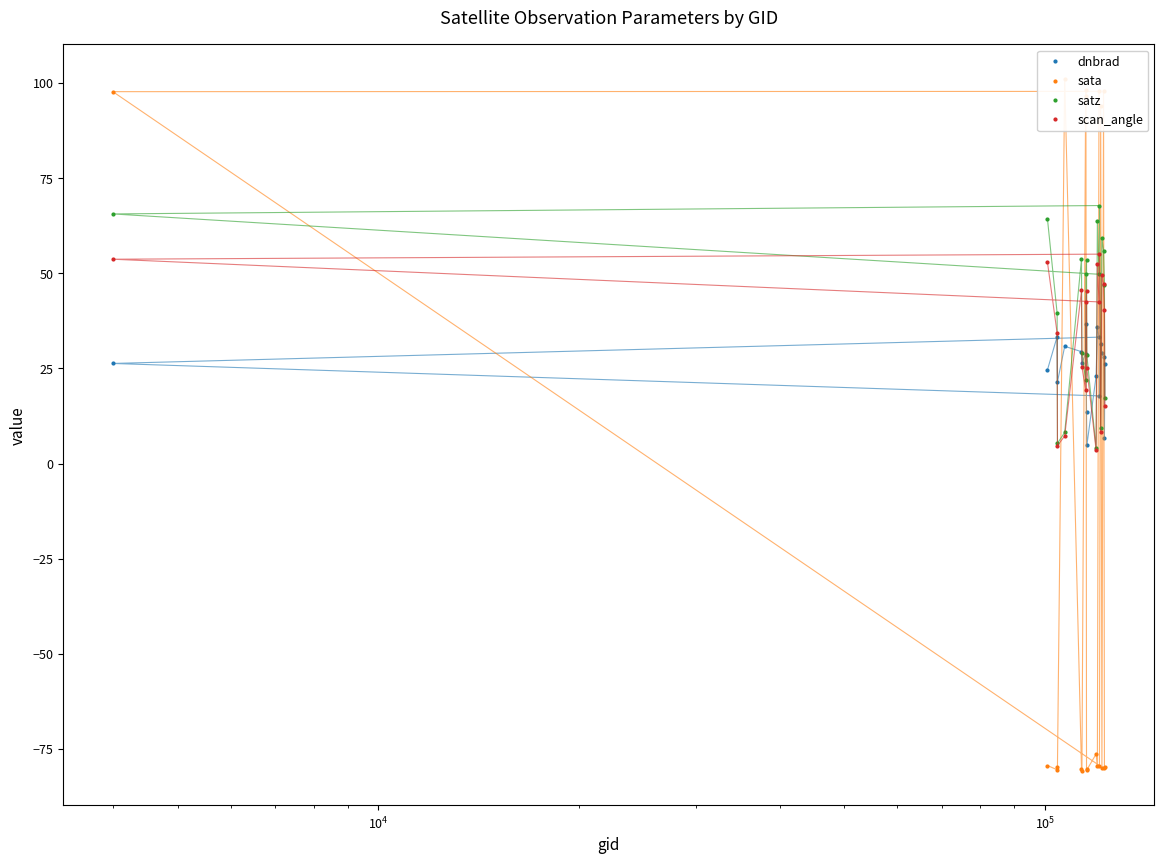

What is the maximum value for dnbrad?

36.7